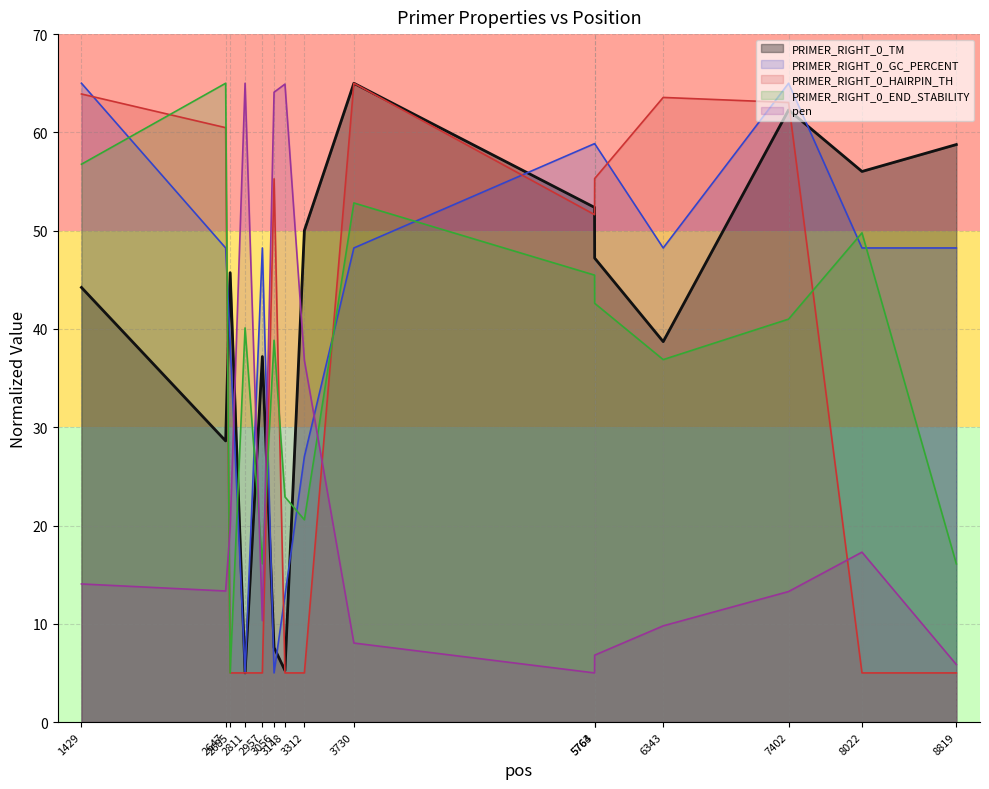

In PRIMER_RIGHT_0_GC_PERCENT, how many points are higher than both neighbors (excluding endpoints)?

2